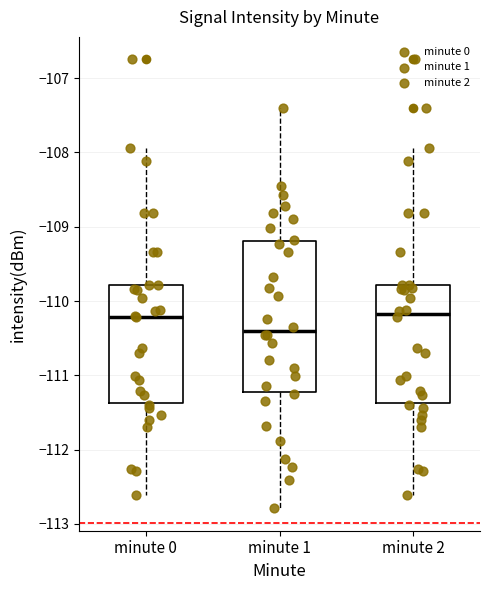

Reading left to right, transcribe this box plot: for each box, give where its median line is, the range the box spans, and where its two whiskers end, as read against the y-axis. The values are not printed on the chart, so give them approximately, as read against the axis.

minute 0: median -110.2, box -111.4 to -109.8, whiskers -112.6 to -107.9
minute 1: median -110.4, box -111.2 to -109.2, whiskers -112.8 to -107.4
minute 2: median -110.2, box -111.4 to -109.8, whiskers -112.6 to -107.9